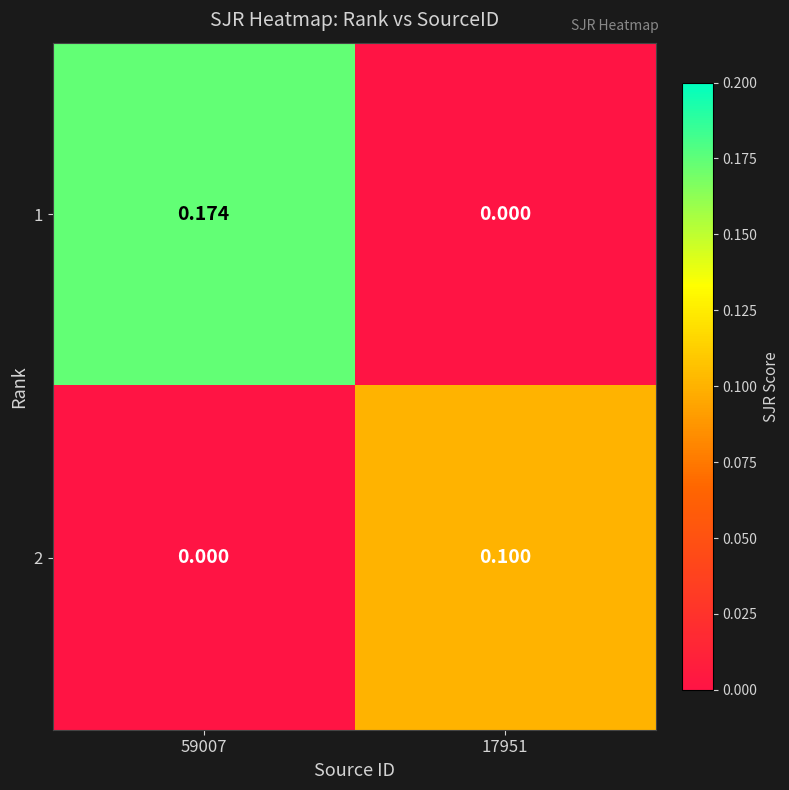

Between 59007 and 17951, which series saw the biggest shift?

1